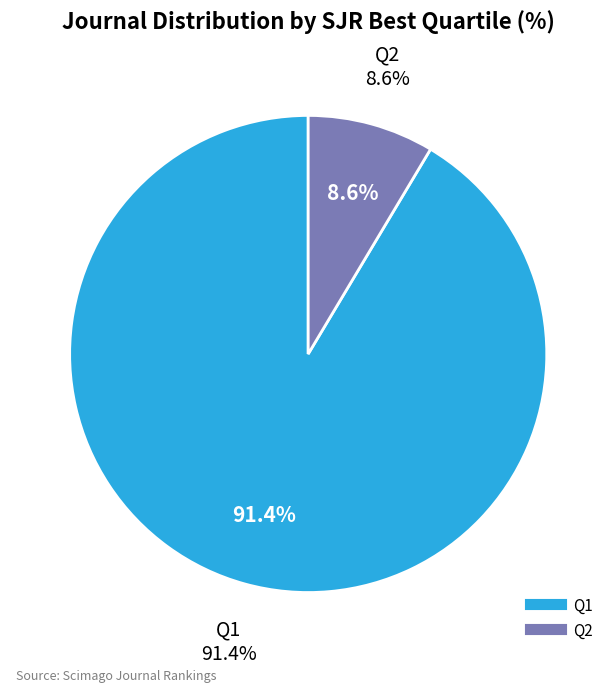

To the nearest percent, what is the average slice percentage?

50%